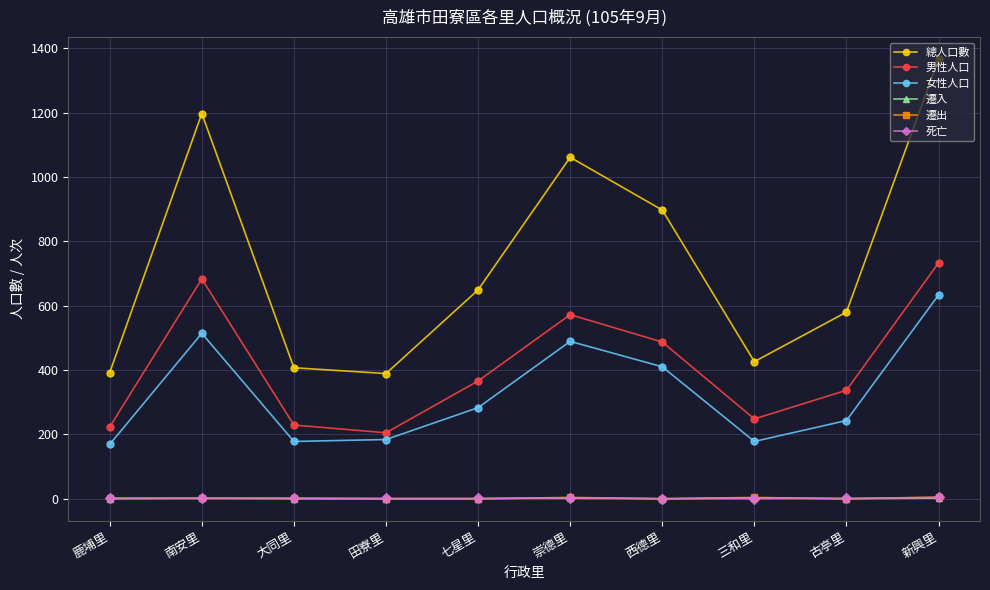

True or false: 男性人口 has a value of 319 at 田寮里.

False